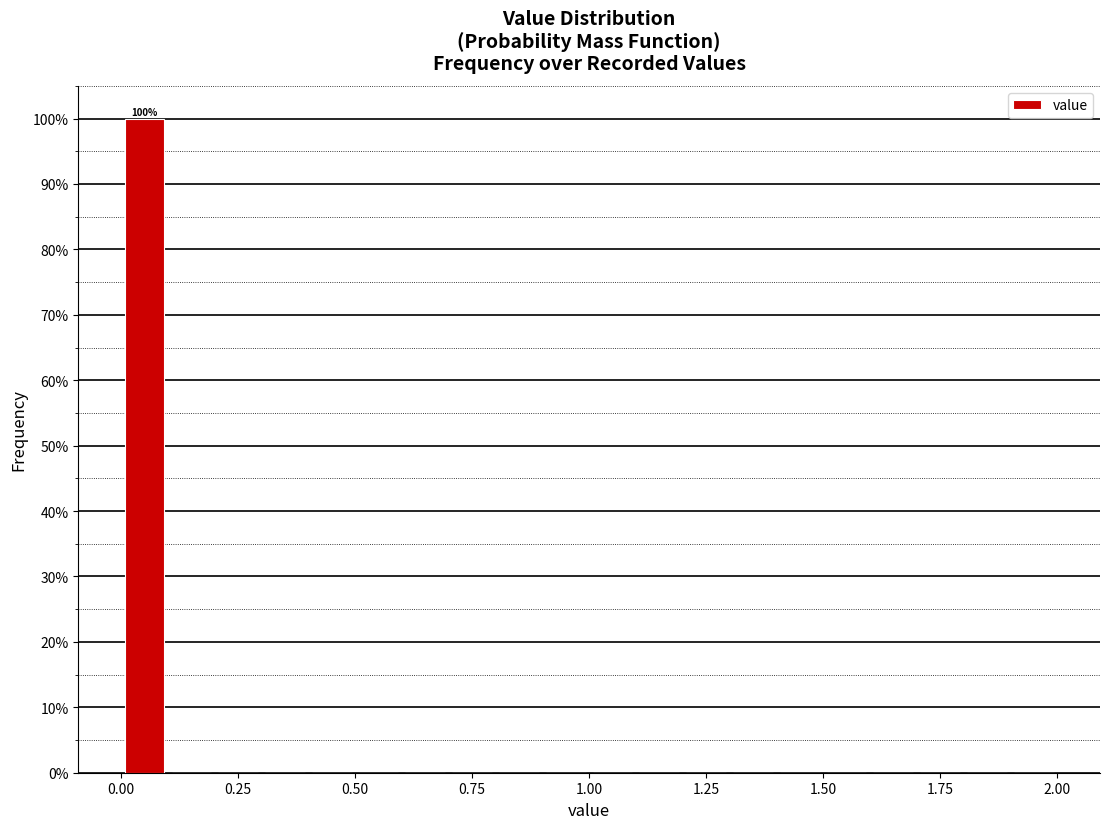

Around what value on the x-axis is the tallest bar? Give the approximate position of its centre, as read against the axis.

0.05